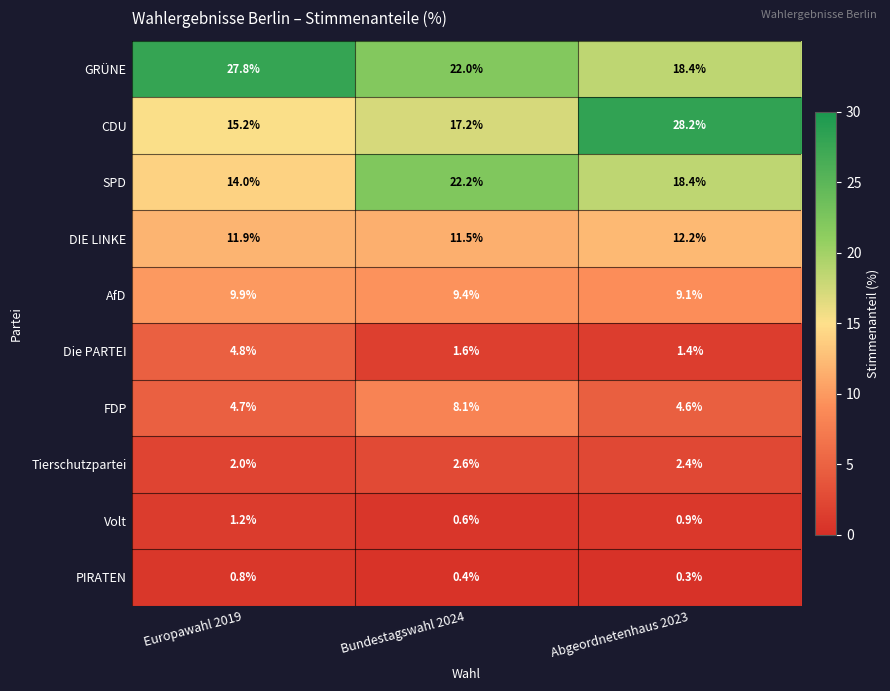

Count the number of data series in this chart.

10